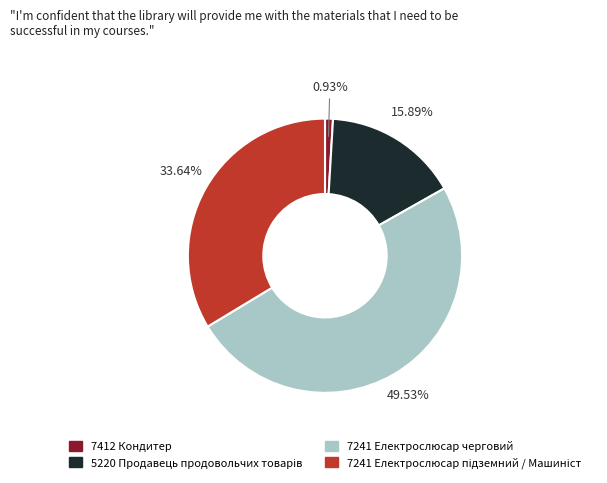

How many segments does this pie chart have?

4